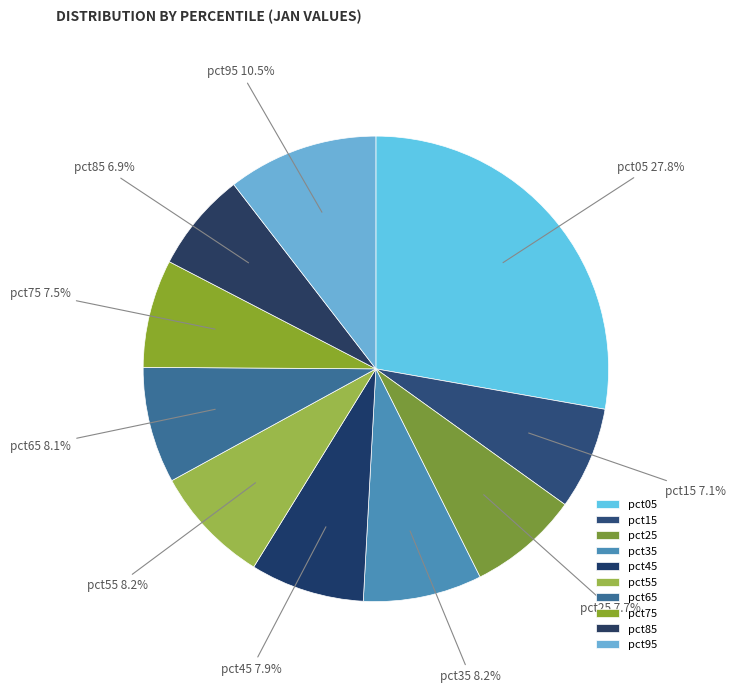

What percentage is the pct15 slice, to the nearest percent?

7%